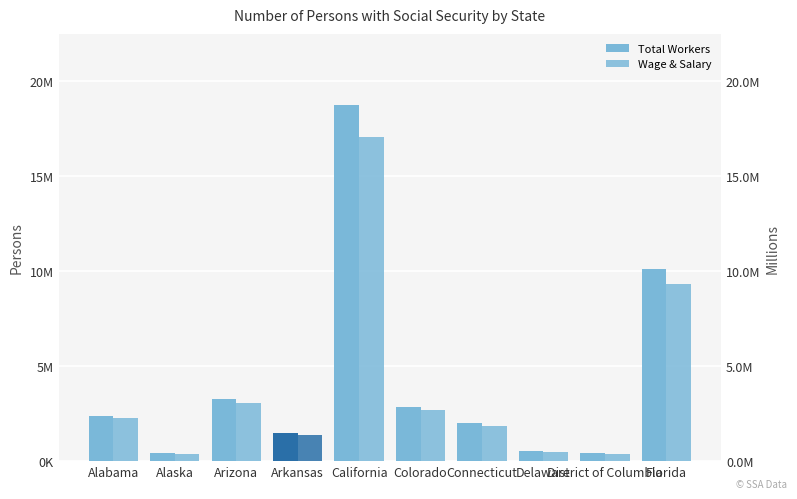

Reading left to right, transcribe all the data shown in this chart.

Total Workers: Alabama=2401722	Alaska=404797	Arizona=3265597	Arkansas=1483540	California=18755786	Colorado=2876338	Connecticut=2000096	Delaware=515234	District of Columbia=408770	Florida=10135494
Wage & Salary: Alabama=2260166	Alaska=378816	Arizona=3063432	Arkansas=1386719	California=17063139	Colorado=2669439	Connecticut=1858737	Delaware=492594	District of Columbia=388289	Florida=9309676